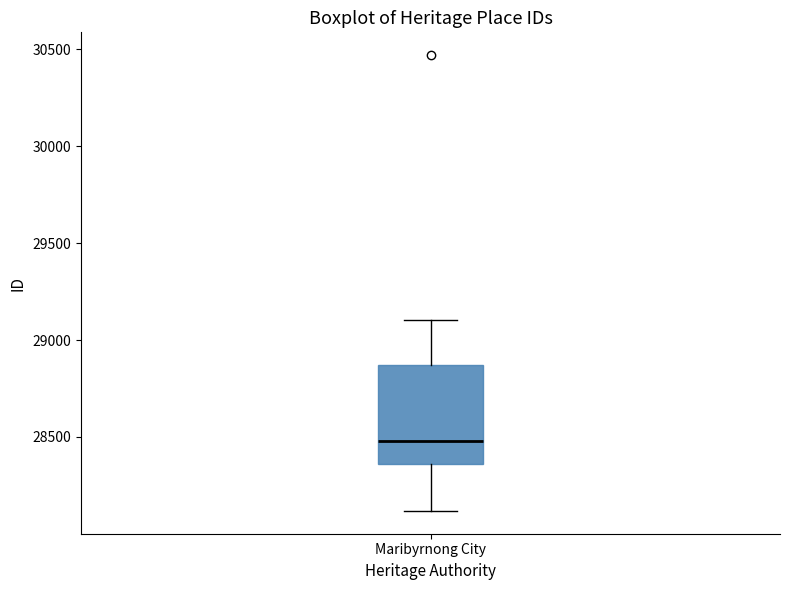

Read this box plot against the y-axis: the position of the median line, the range covered by the box, and the ends of both whiskers. The values are not printed on the chart, so give them approximately, as read against the axis.

median 28500, box 28350 to 28850, whiskers 28100 to 29100